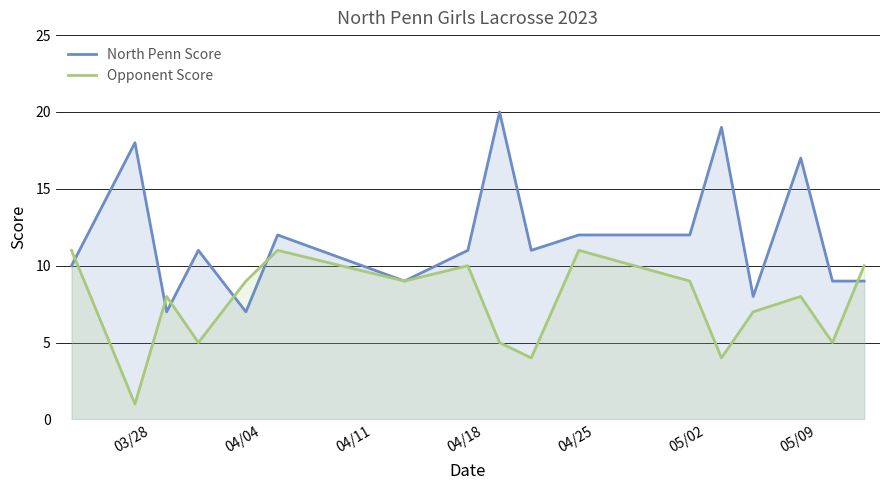

What is the lowest value of the North Penn Score series?

7